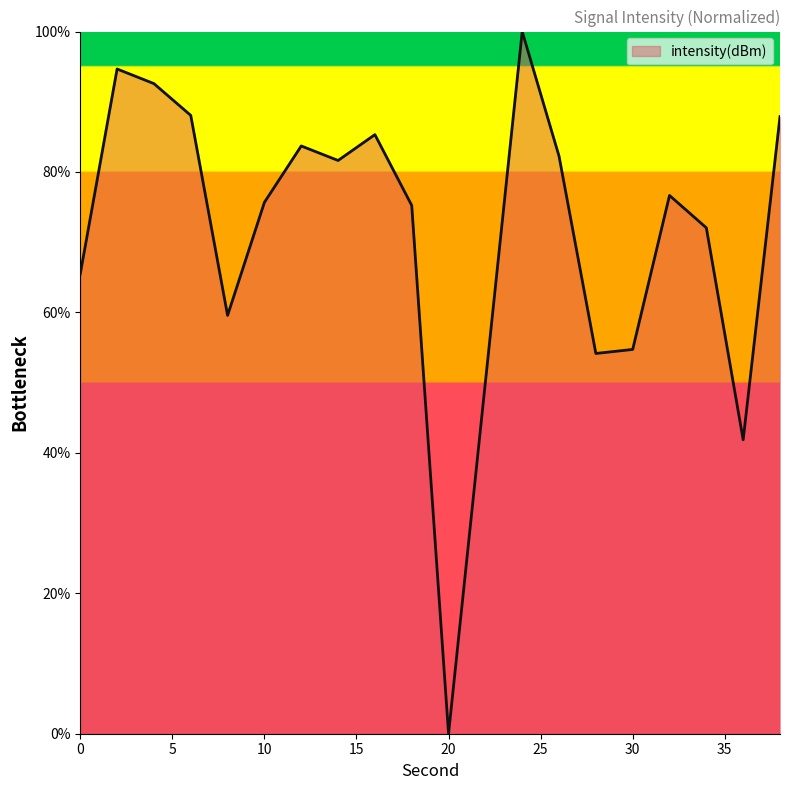

What is the difference between the maximum and minimum values?

100.0